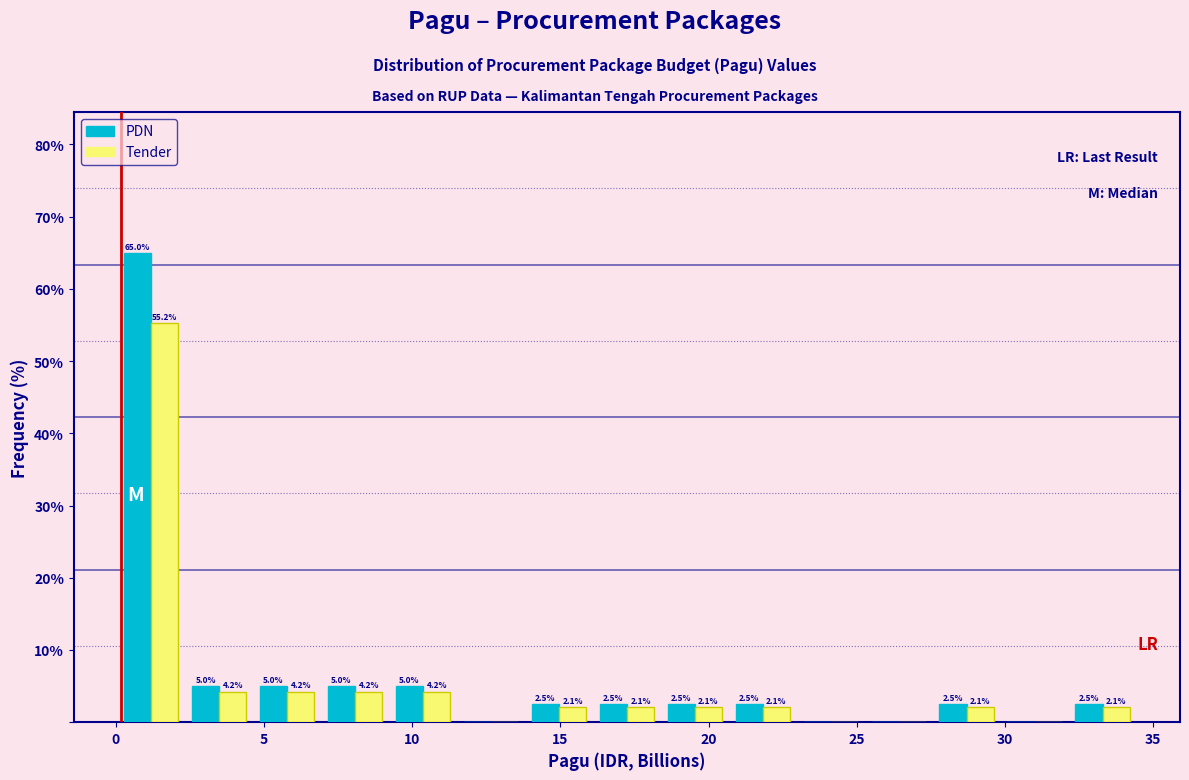

In the Tender series, which range on the x-axis has the tallest bar?

0.0 to 2.5